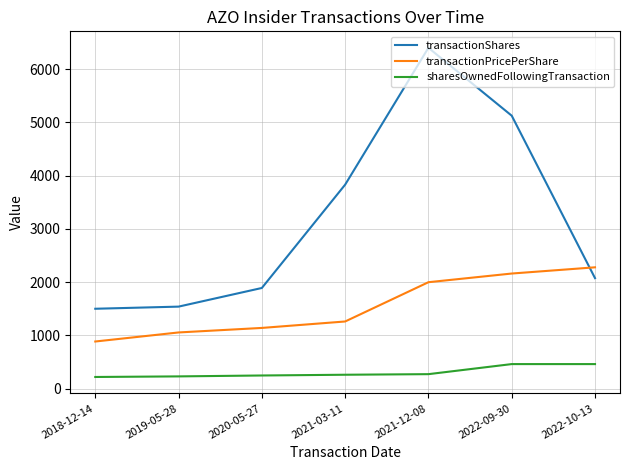

What are all the series names shown in the legend?

transactionShares, transactionPricePerShare, sharesOwnedFollowingTransaction